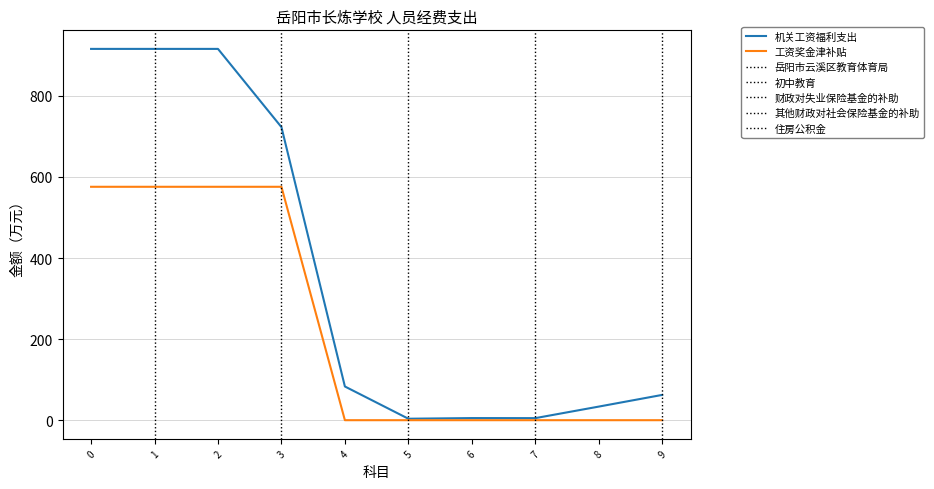

What is the approximate value of 机关工资福利支出 at 1?

915.9